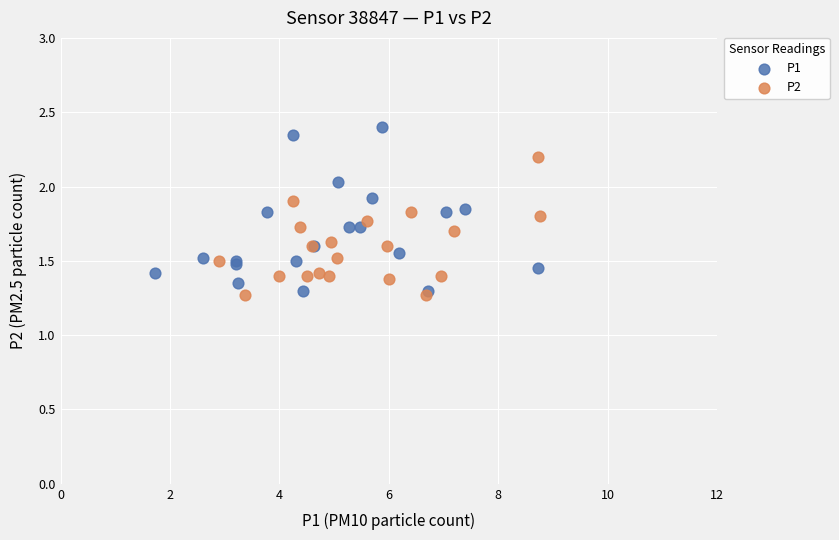

Which series reaches the maximum Y coordinate?

P1